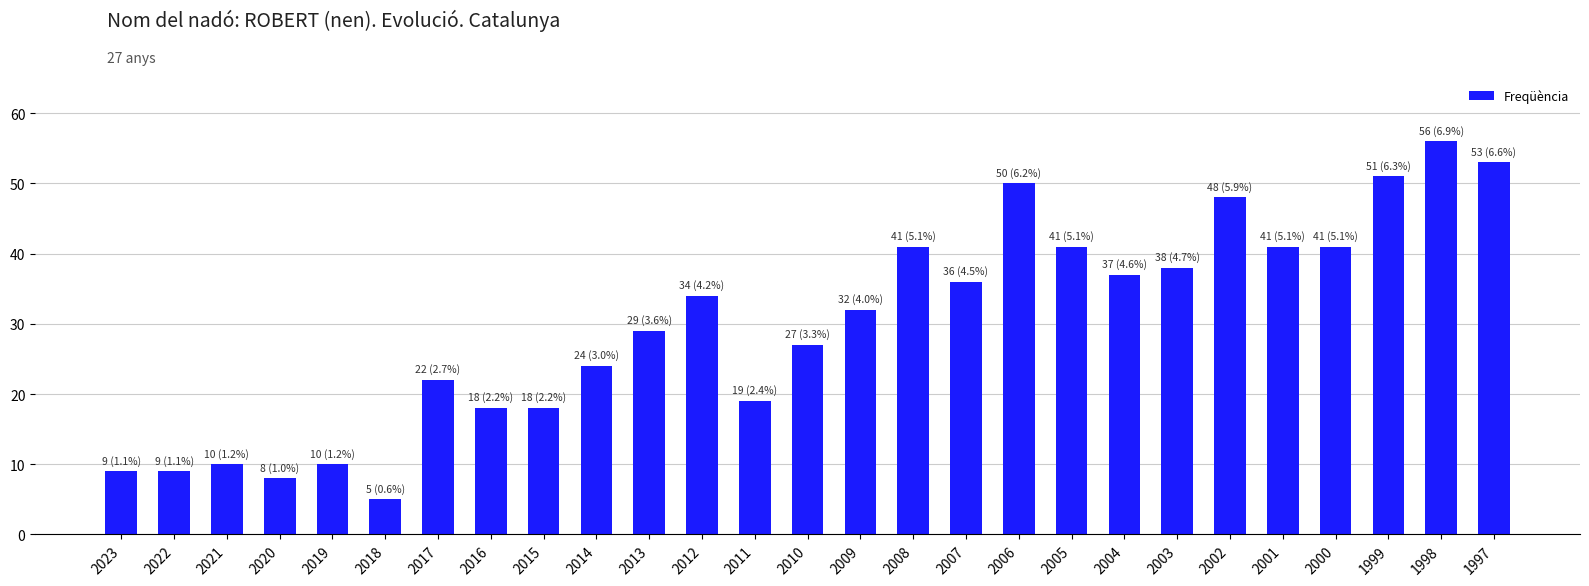

What is the value of the 26th bar from the left?

56